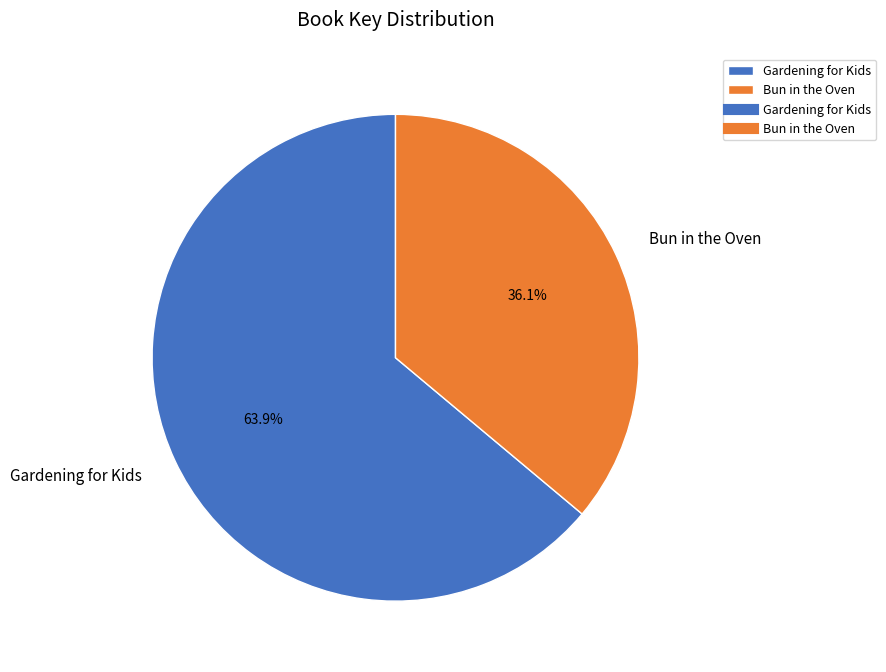

Rank the categories by value from highest to lowest.

Gardening for Kids, Bun in the Oven